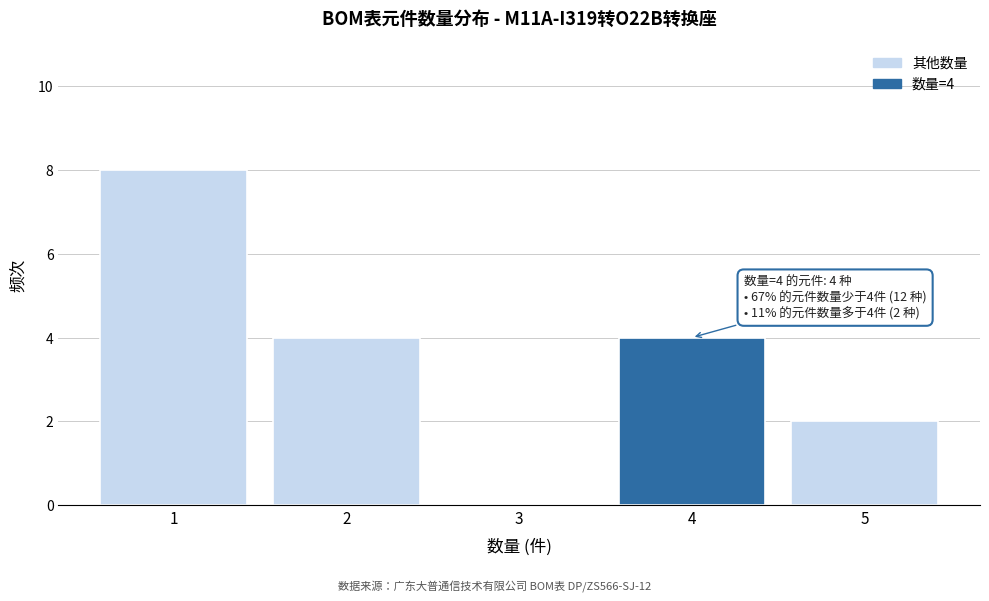

Which range on the x-axis has the tallest bar?

0.5 to 1.5